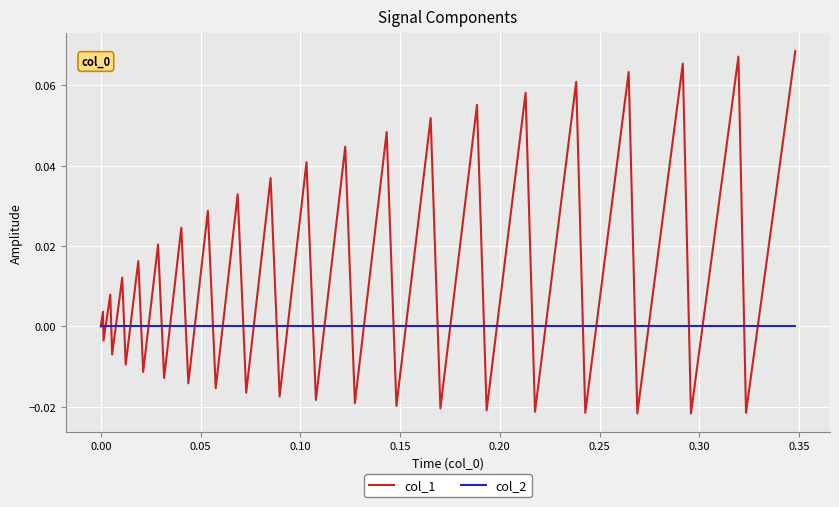

List the series in order of their overall mean, highest first.

col_1, col_2